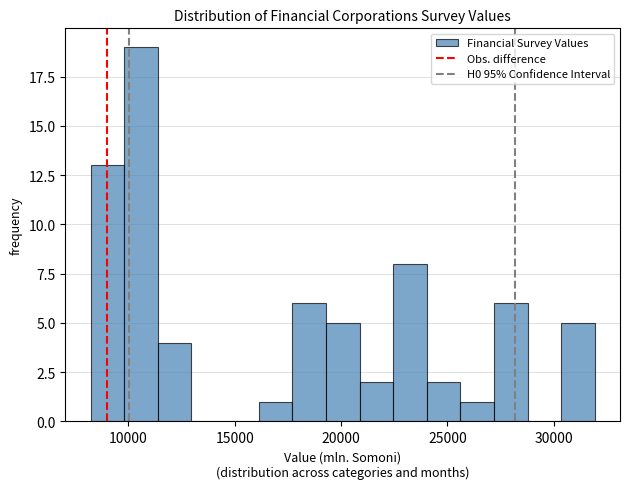

Read against the x-axis, roughly where is the centre of the tallest bar?

10500